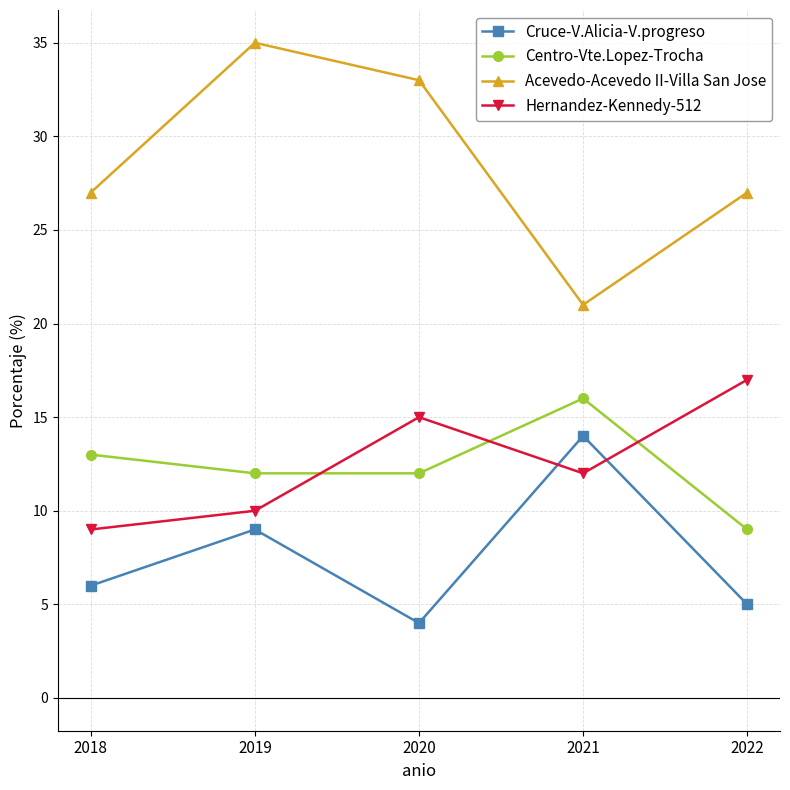

How many series are shown in this chart?

4